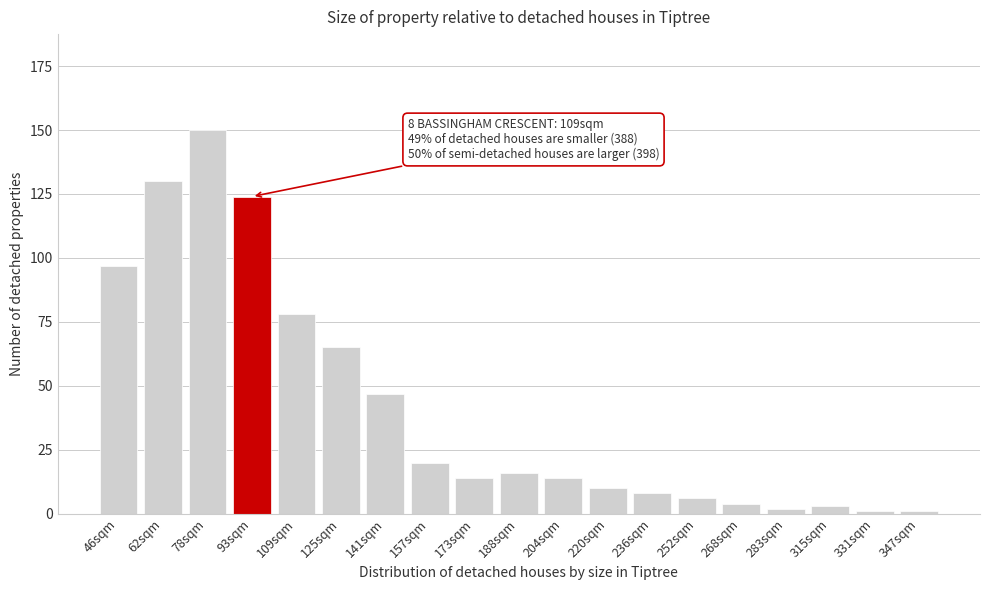

Reading right to left, list all the values displayed in this chart.

1	1	3	2	4	6	8	10	14	16	14	20	47	65	78	124	150	130	97